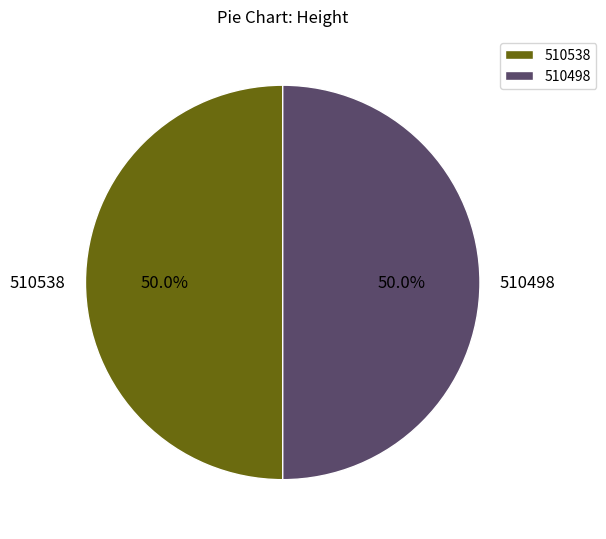

How many slices are in this pie chart?

2